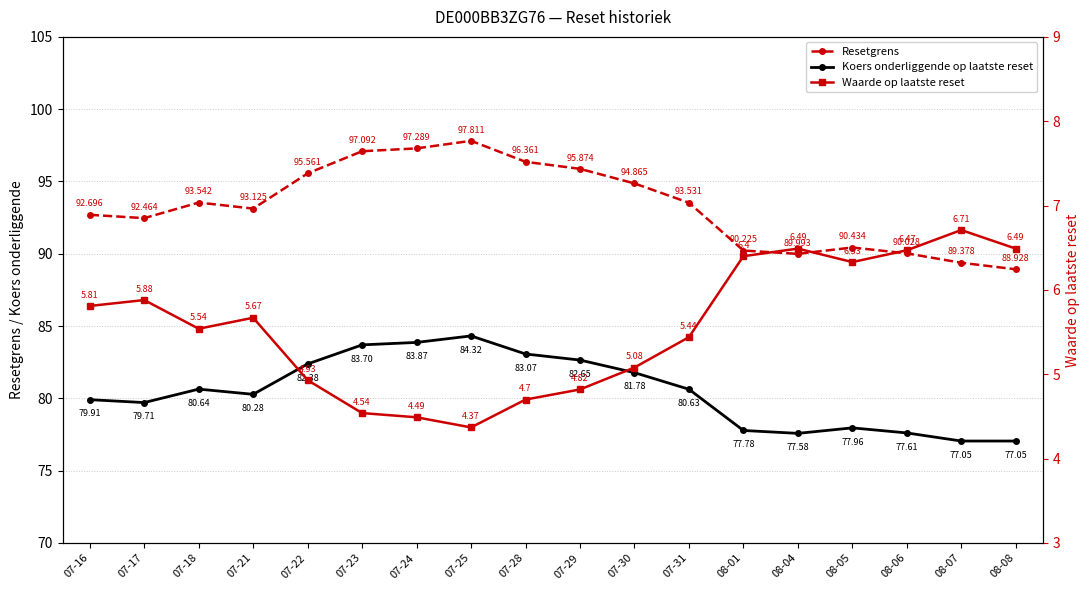

Is it true that Waarde op laatste reset equals 6.5 at 08-04?

True